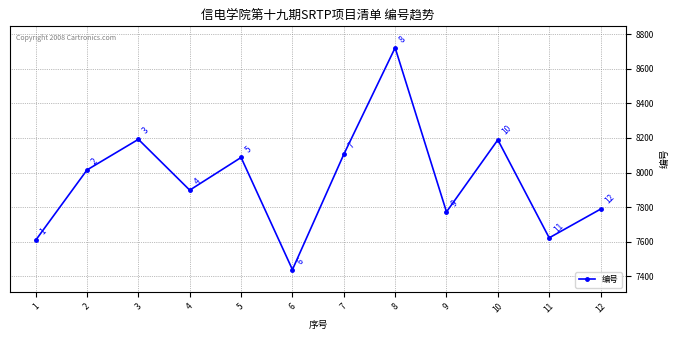

Which category has the lowest value across all series?

6